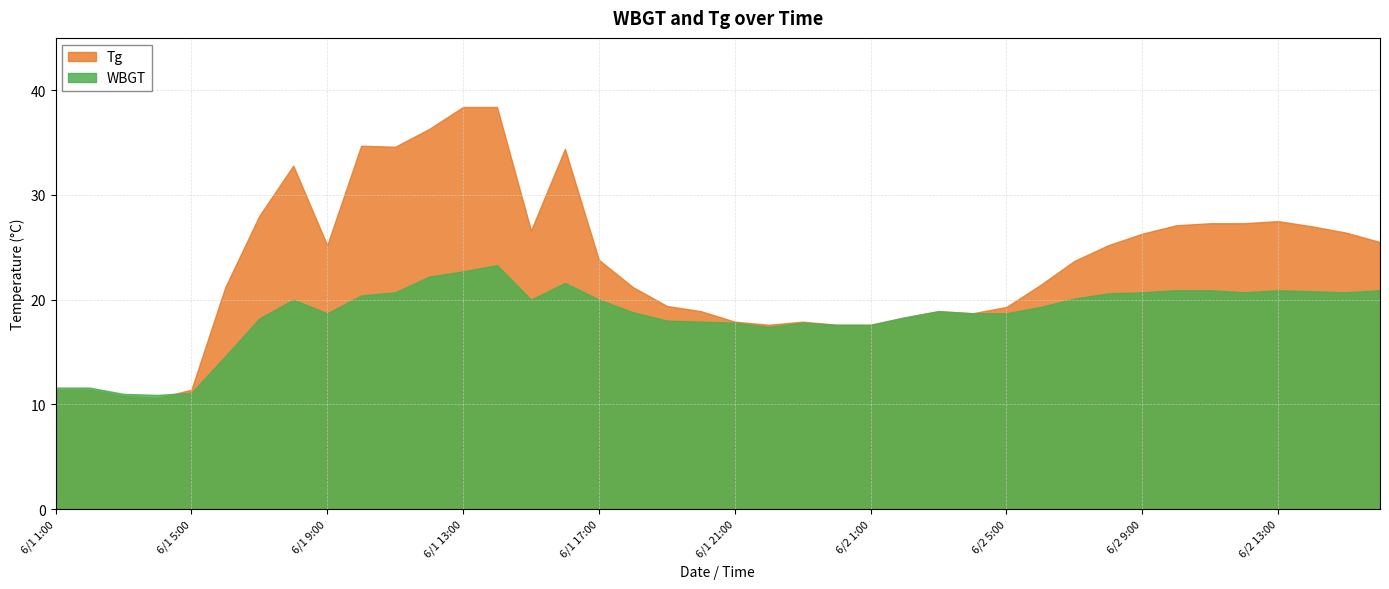

How many times do Tg and WBGT cross each other?

1